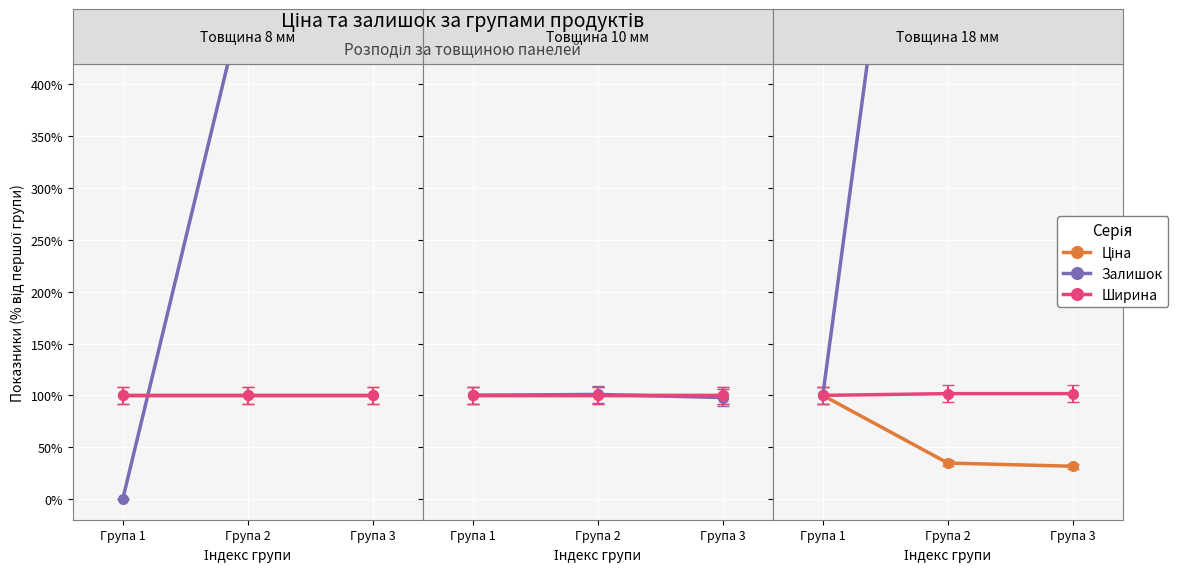

The Ціна series shows 31.6 at Група 3. True or false?

True